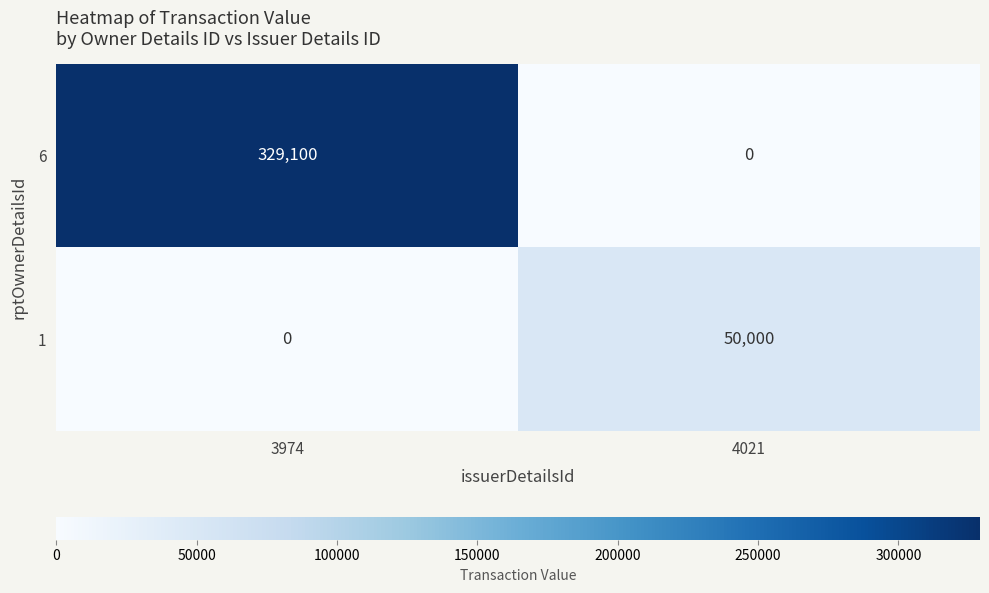

The 1 series shows -18744 at 3974. True or false?

False